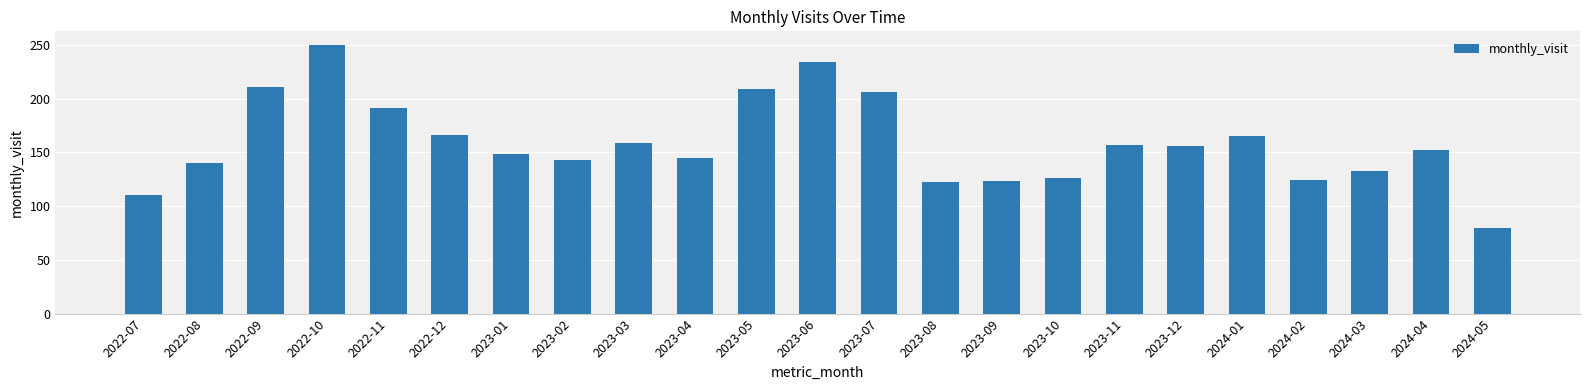

The value at 2023-04 is 205. True or false?

False